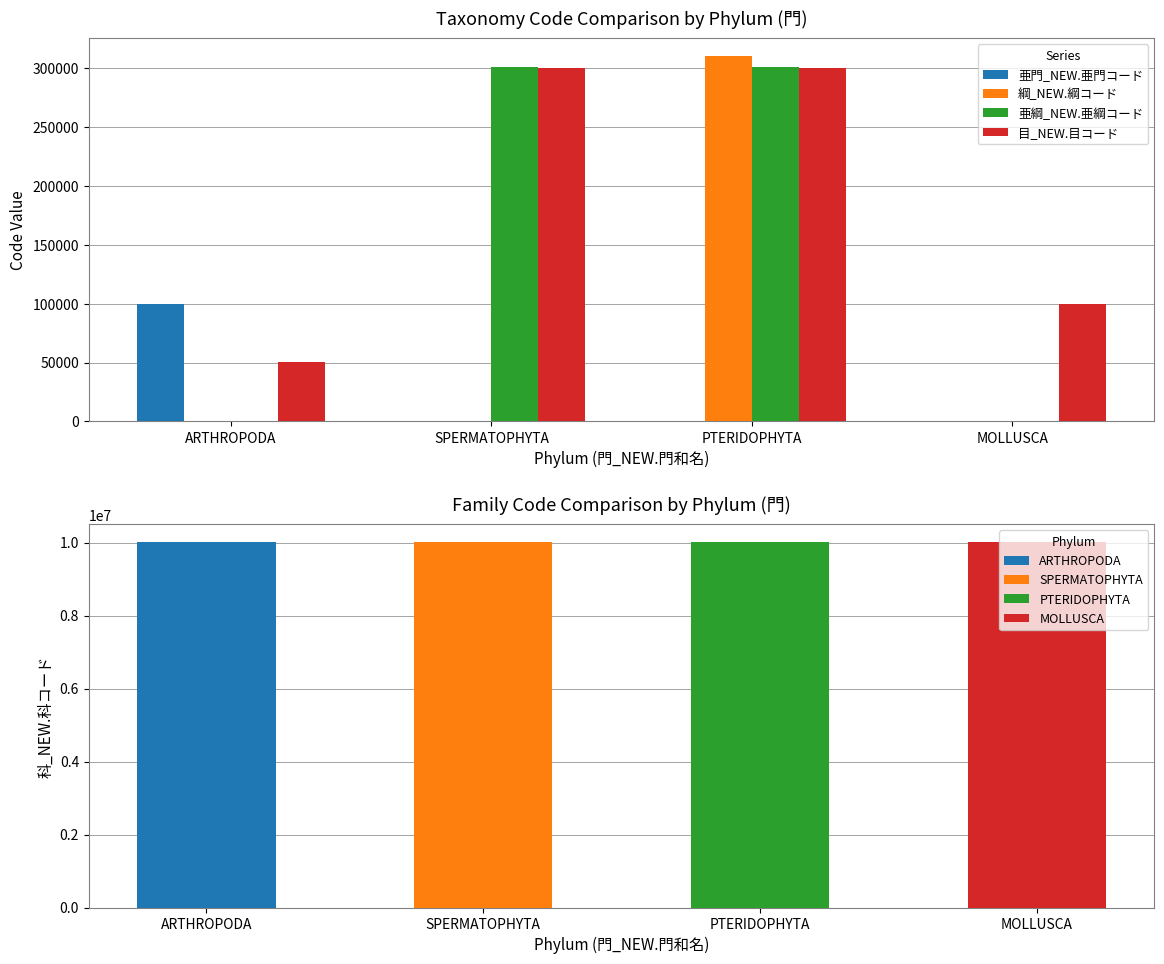

How many distinct data groups are displayed?

4